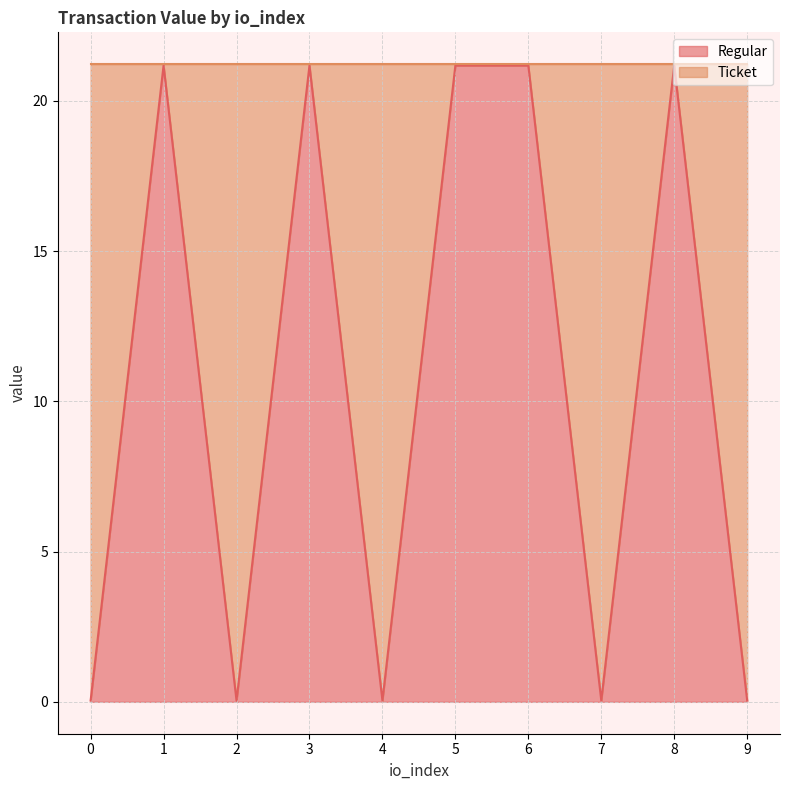

What is the value of the 7th point from the left?

21.2